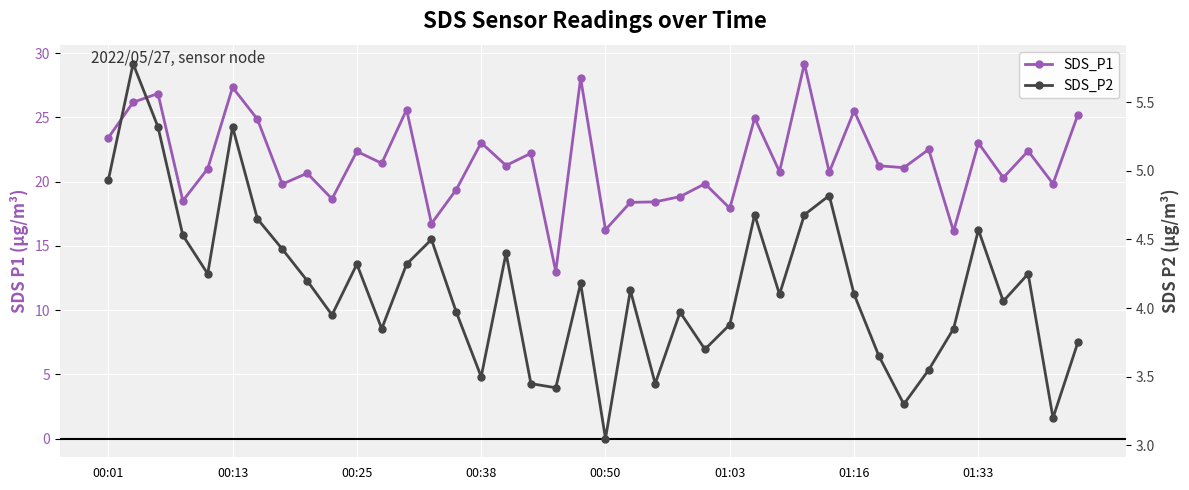

What is the sum of the SDS_P1 values at 8 and 19?

48.7